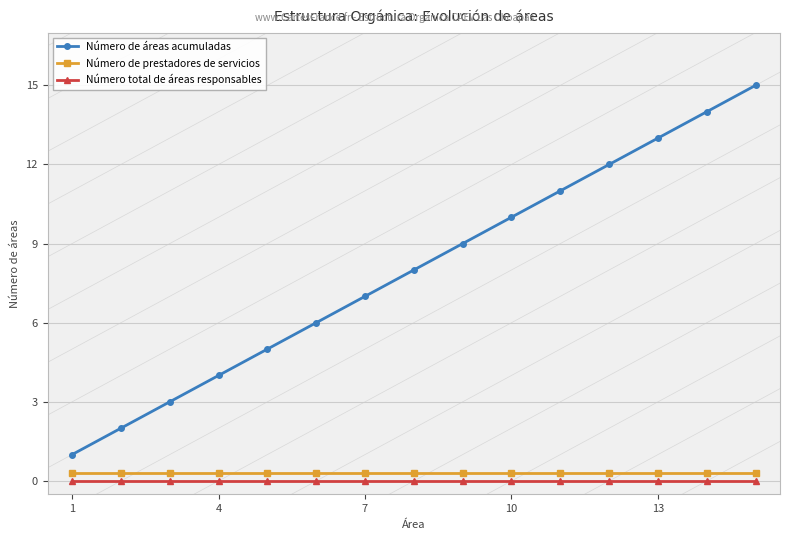

How many lines are shown in the chart?

3